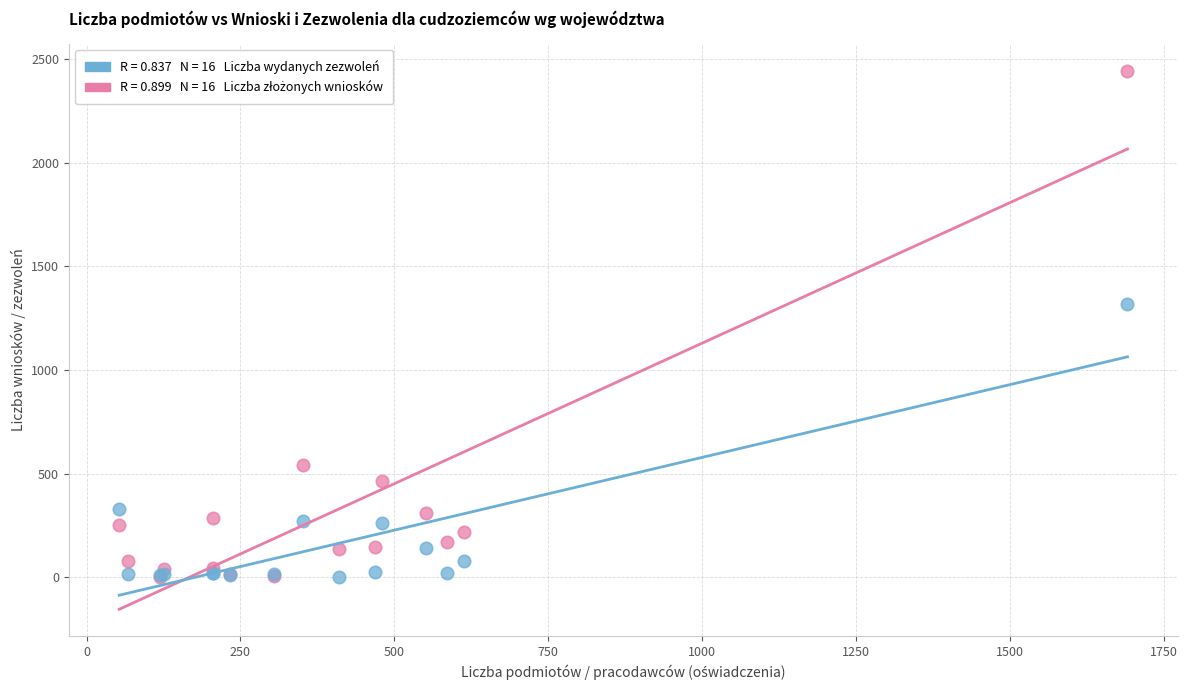

Across all series, what Y value is closest to 1221?

1316